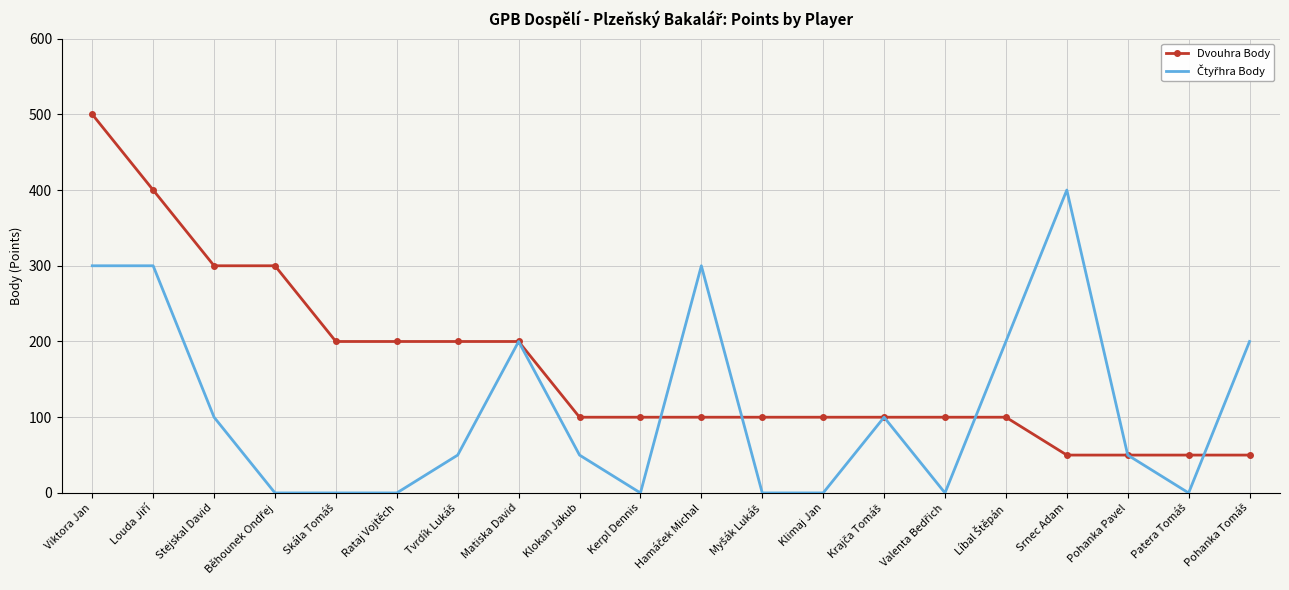

What is the maximum value shown in the chart?

500